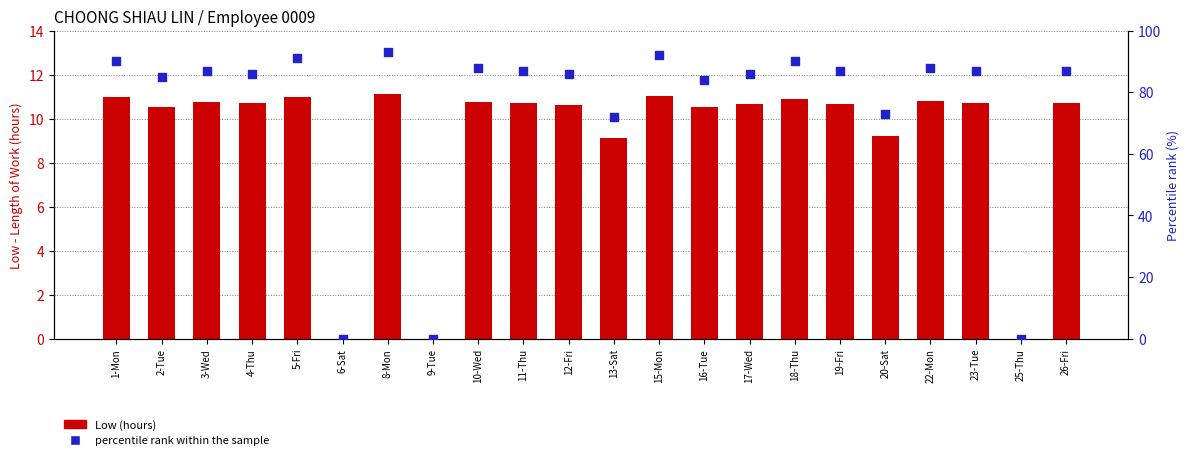

At how many categories does at least one series exceed 32?

19